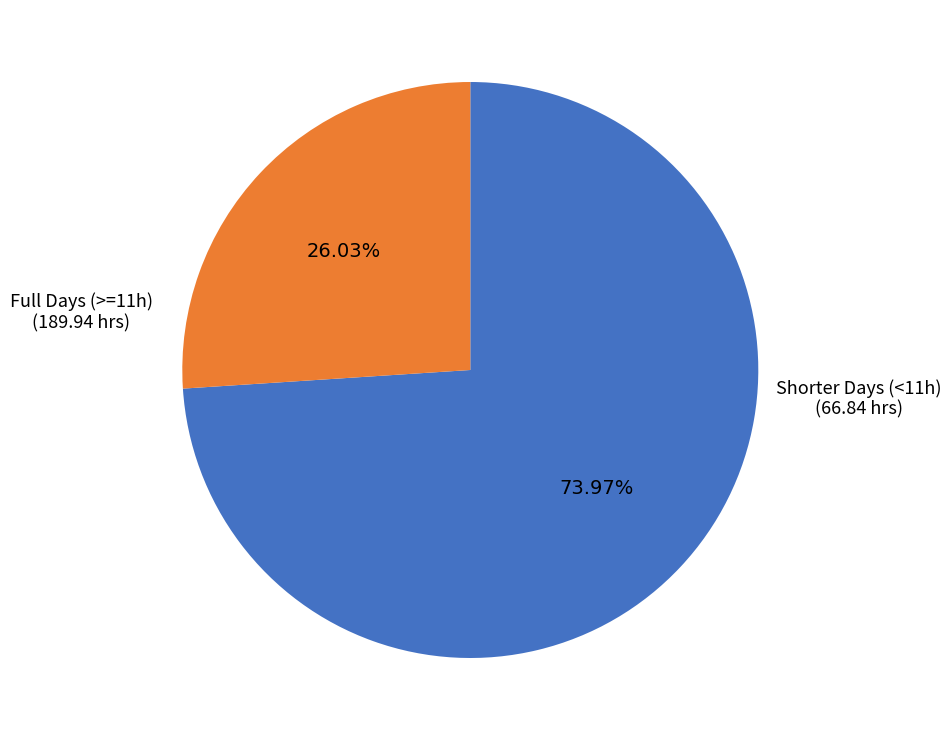

Is there a majority slice in this chart?

Yes